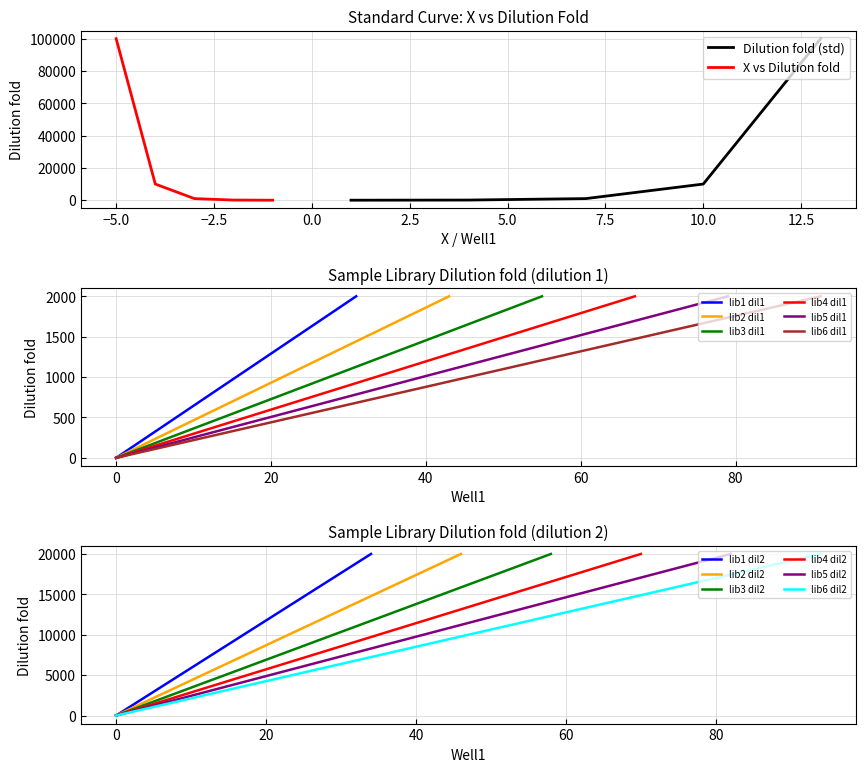

What is the sum of all values?

111110